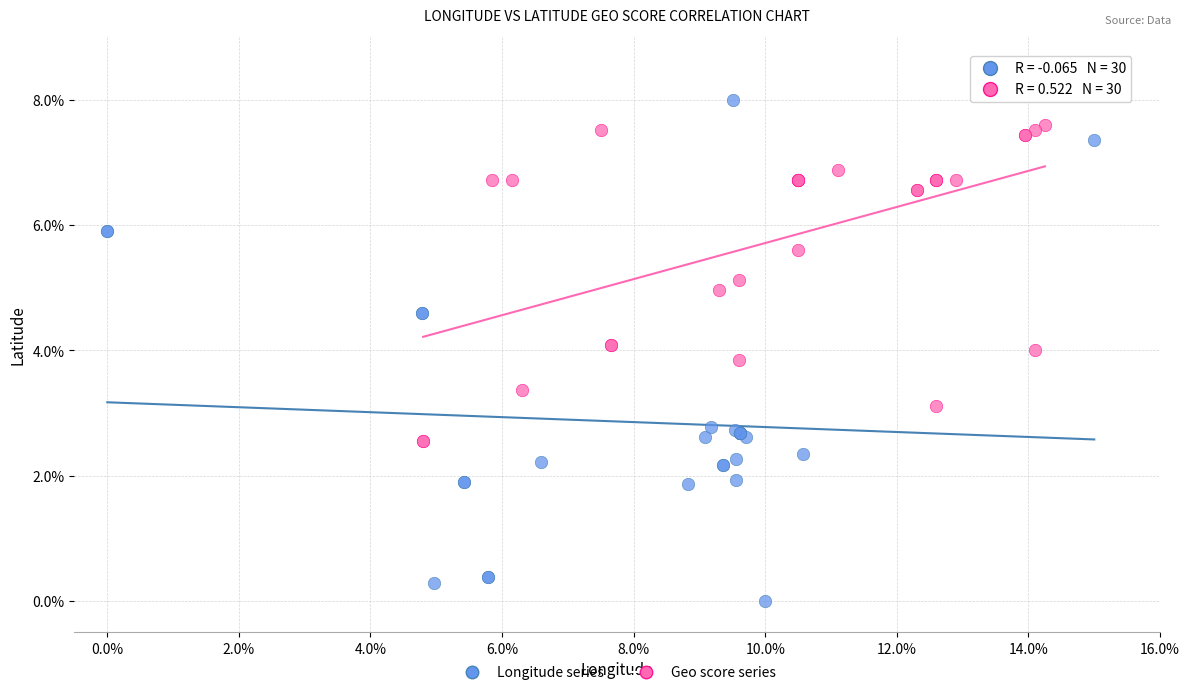

Which series contains the lowest Y value?

Longitude series